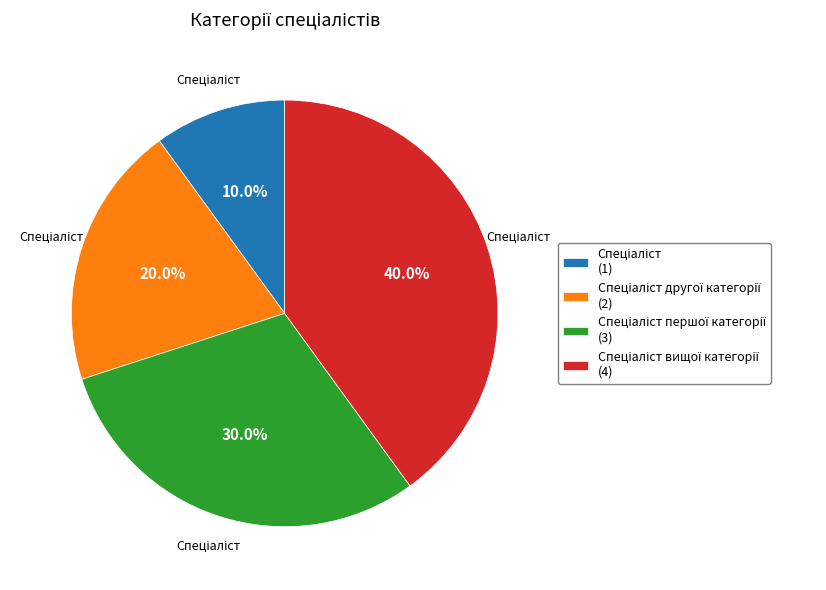

Does any single category account for the majority?

No